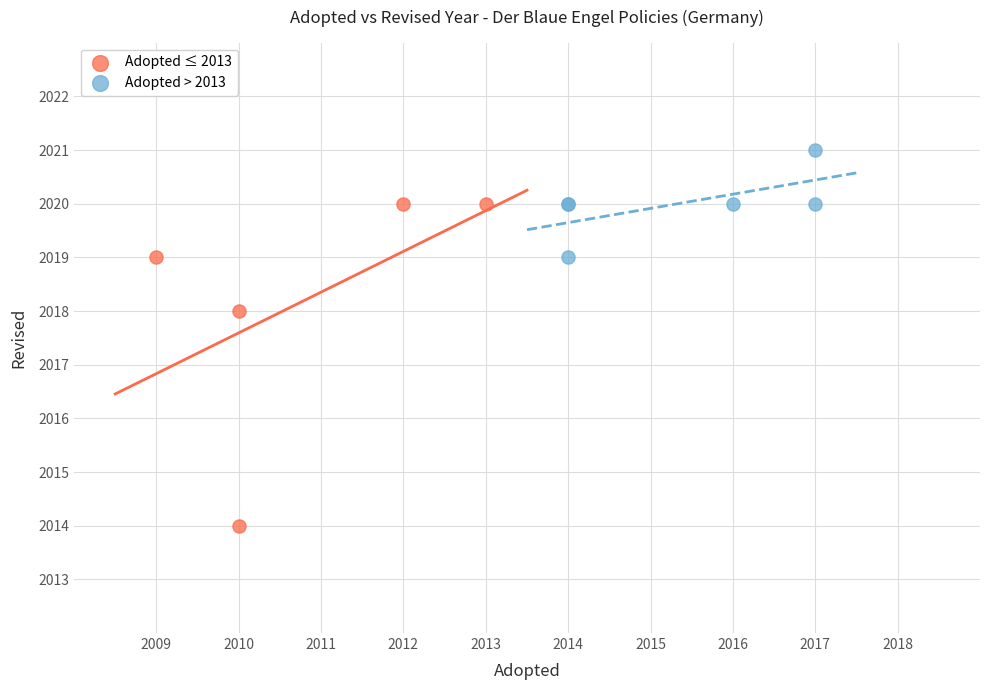

Which series reaches the minimum Y coordinate?

Adopted ≤ 2013